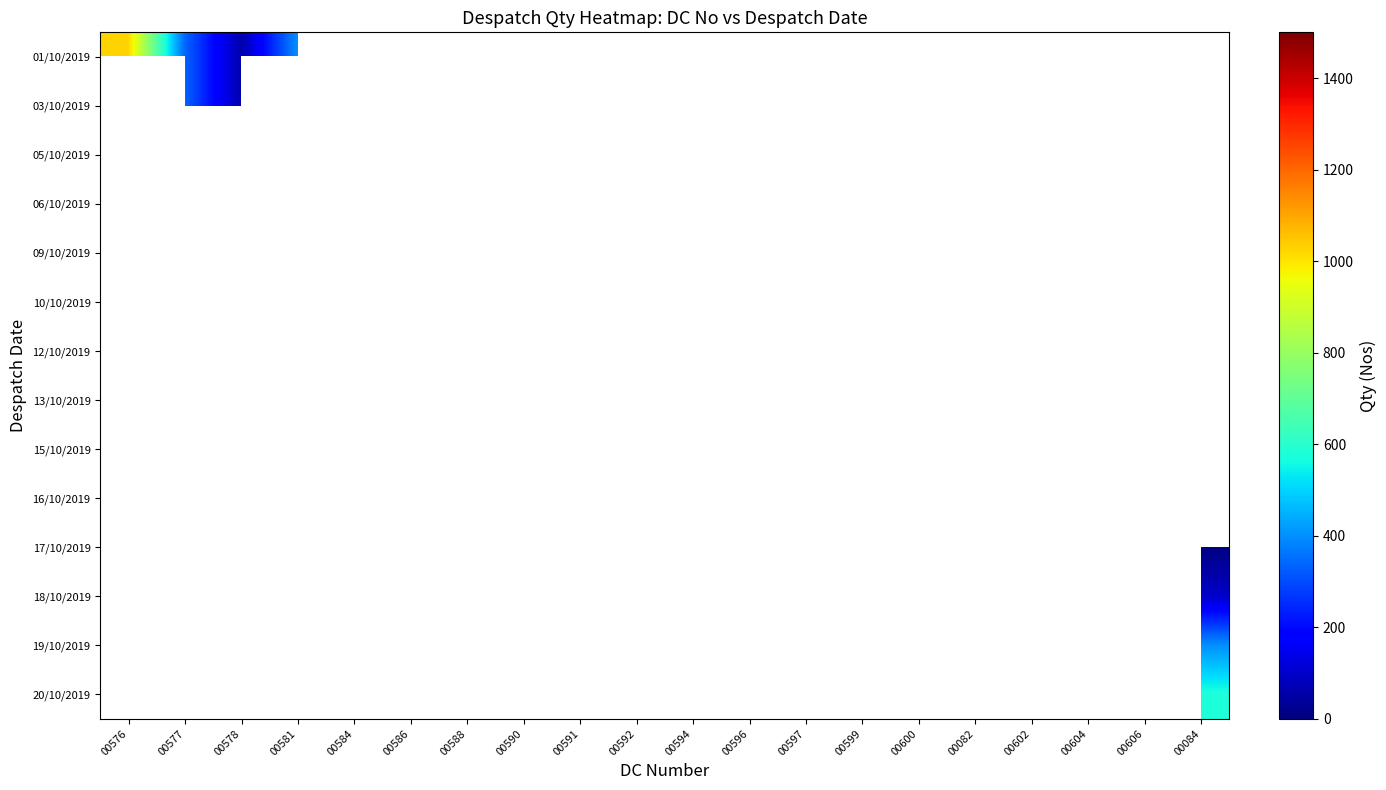

Rank the series at 00082 from lowest to highest value.

01/10/2019, 03/10/2019, 05/10/2019, 06/10/2019, 09/10/2019, 10/10/2019, 12/10/2019, 13/10/2019, 15/10/2019, 16/10/2019, 17/10/2019, 18/10/2019, 19/10/2019, 20/10/2019